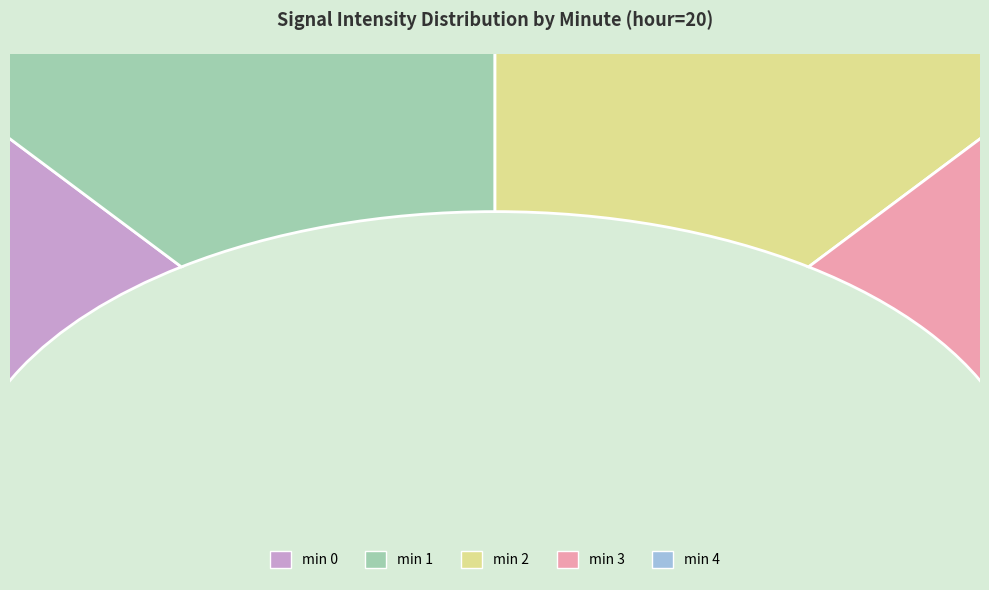

True or false: 4 accounts for 16% of the total.

False